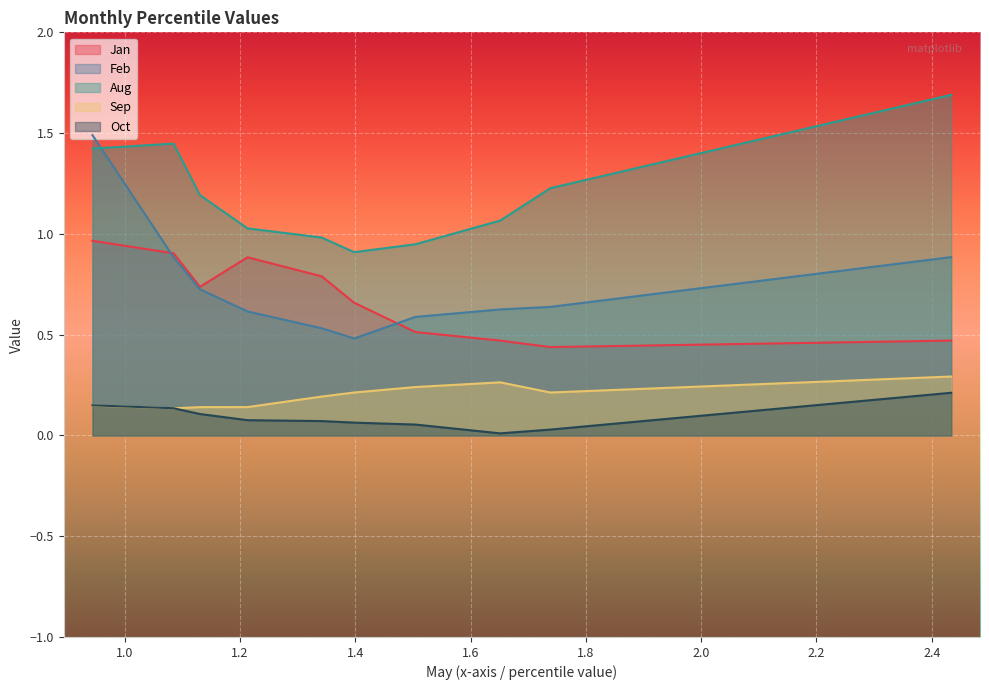

What is the difference between the maximum and minimum values in the Jan series?

0.5